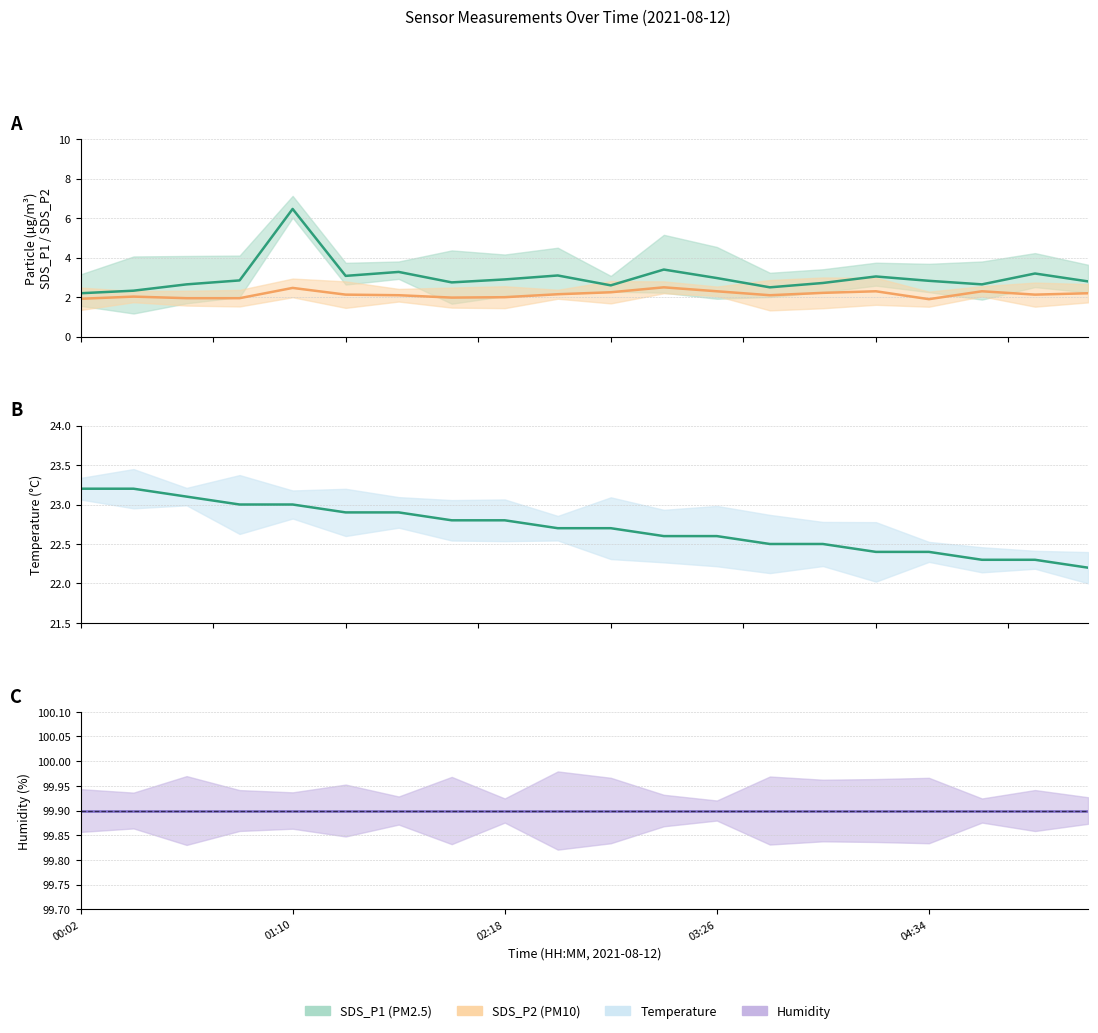

Rank the series by their maximum value, from highest to lowest.

Humidity, Temperature, SDS_P1 line, SDS_P2 line